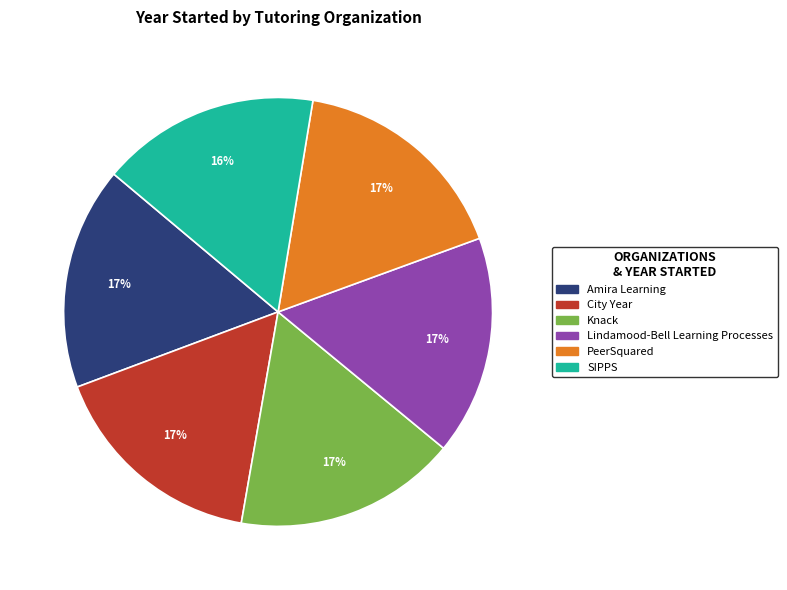

What is the ratio of the value at Amira Learning to the value at City Year?

1.0